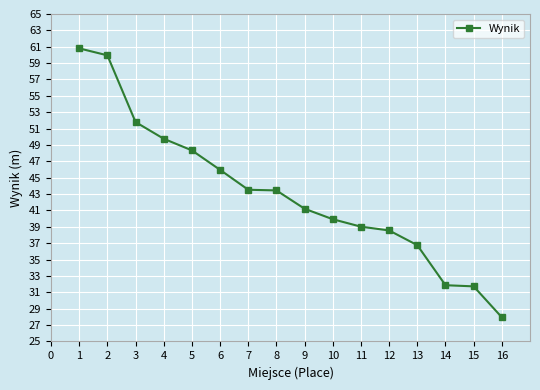

Approximately how many times larger is the value at 4 compared to 14?

1.6